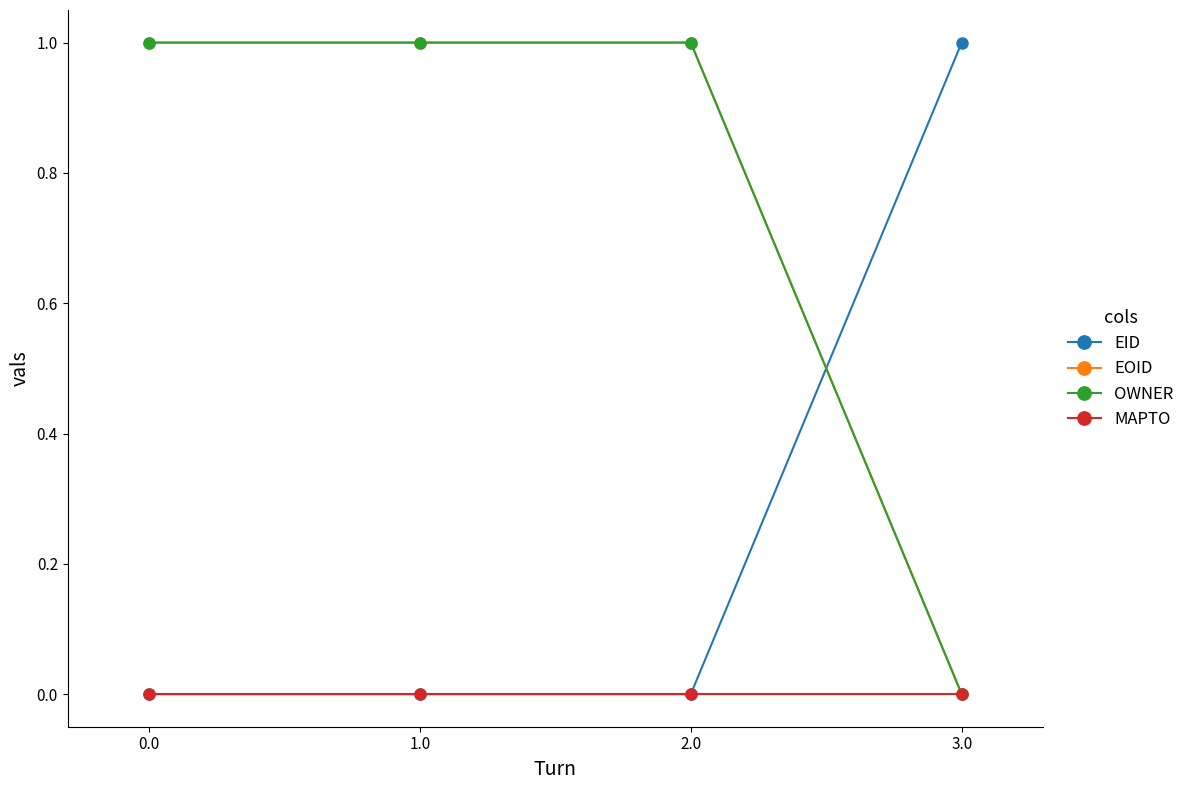

How many categories are shown in the chart?

4